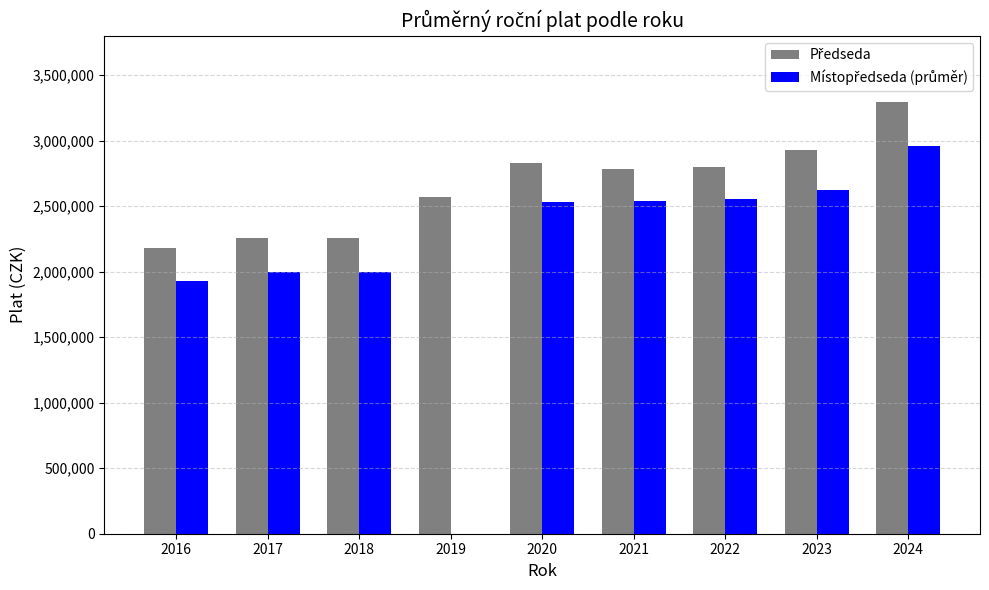

The value of Místopředseda (průměr) at 2019 is 2050772. True or false?

False